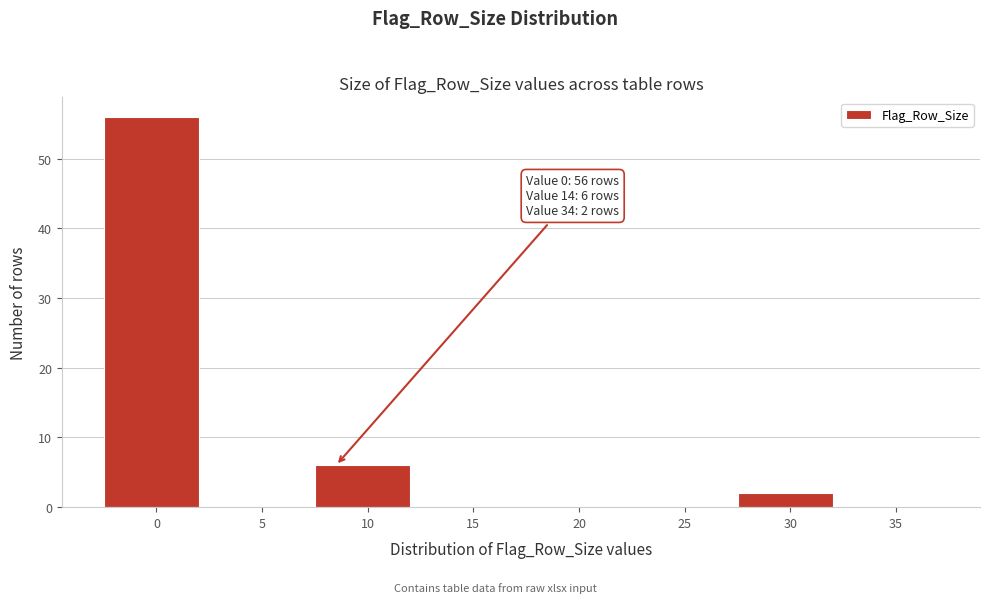

Reading left to right, extract all data points from this chart.

0=56	5=0	10=6	15=0	20=0	25=0	30=2	35=0